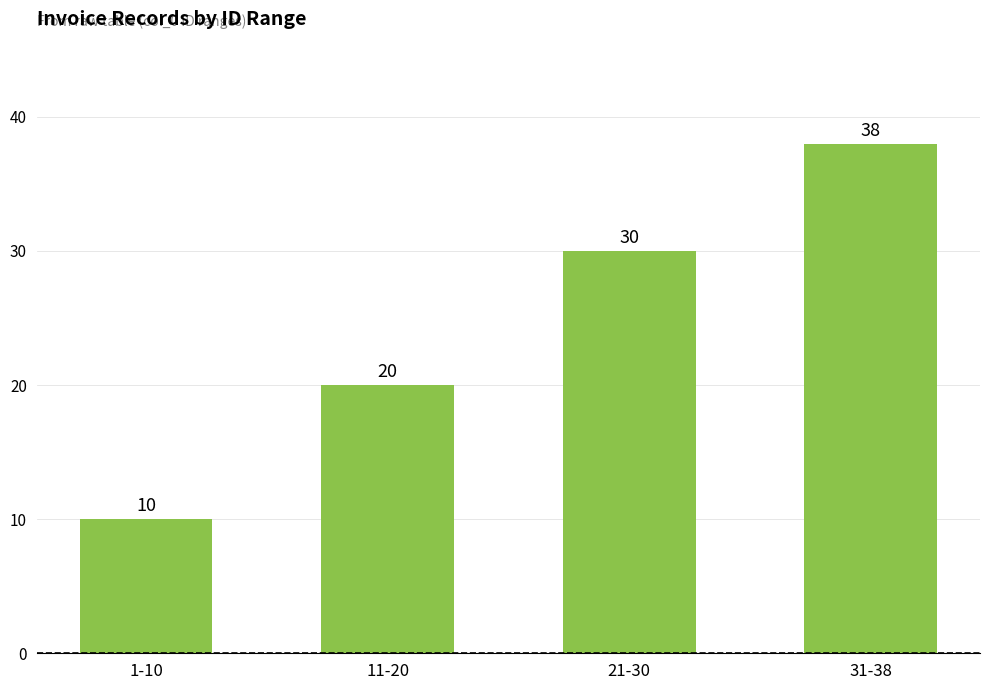

What is the label of the 2nd bar from the left?

11-20